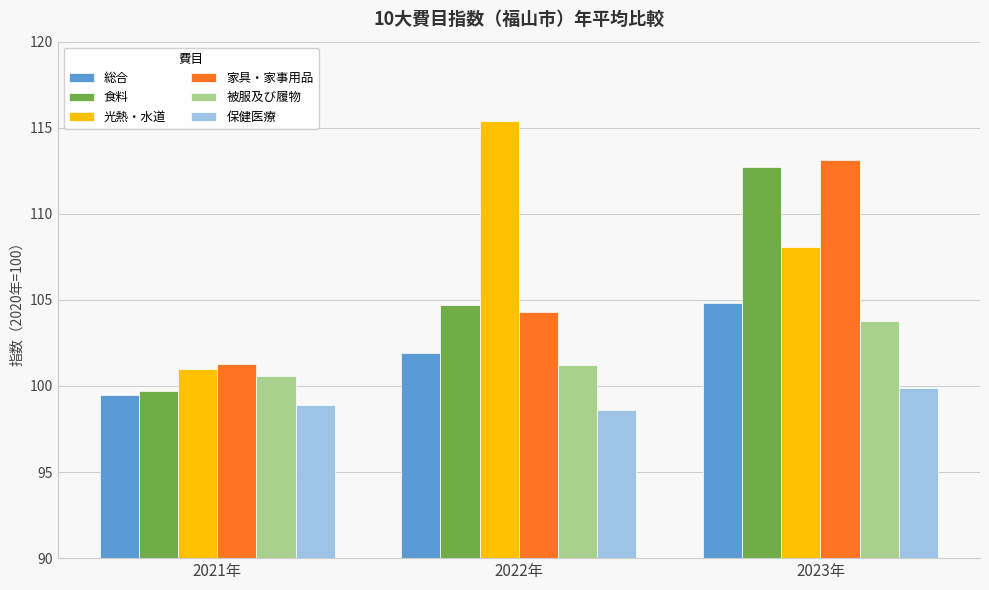

Rank the series by their maximum value, from highest to lowest.

光熱・水道, 家具・家事用品, 食料, 総合, 被服及び履物, 保健医療